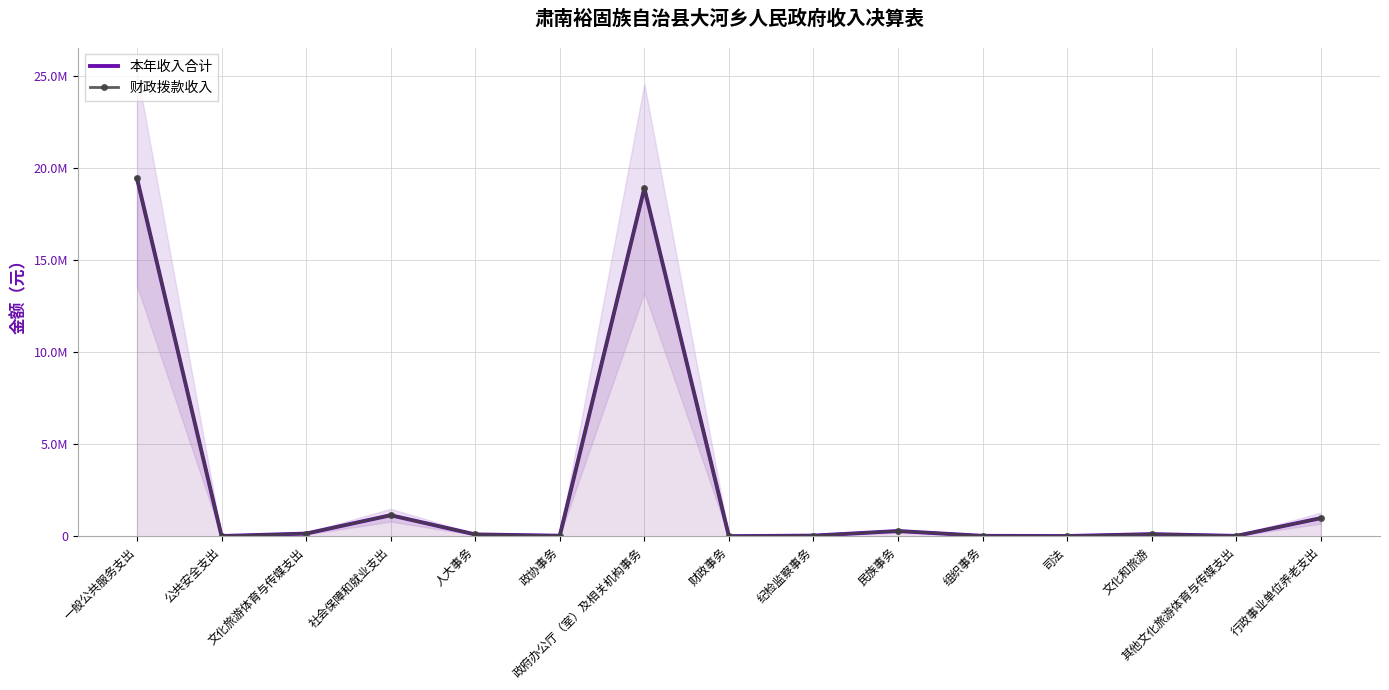

List the labels in order of 财政拨款收入 value, largest first.

一般公共服务支出, 政府办公厅（室）及相关机构事务, 社会保障和就业支出, 行政事业单位养老支出, 民族事务, 文化旅游体育与传媒支出, 文化和旅游, 人大事务, 纪检监察事务, 政协事务, 组织事务, 其他文化旅游体育与传媒支出, 公共安全支出, 司法, 财政事务